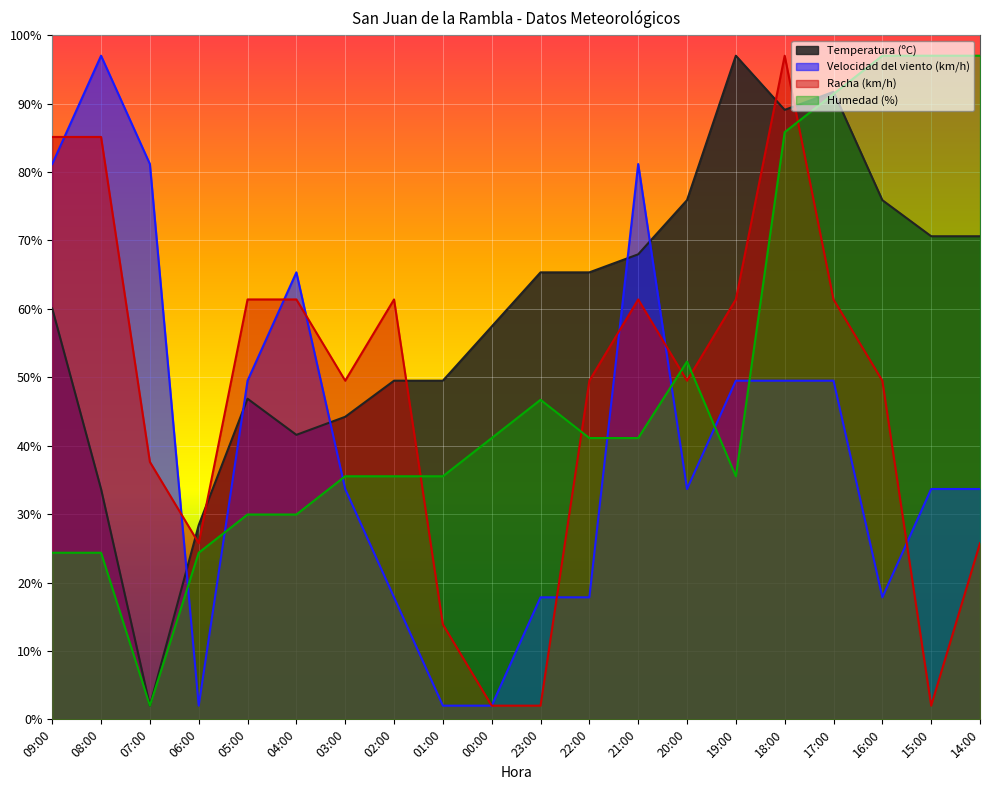

What is the label of the 8th point from the left?

02:00